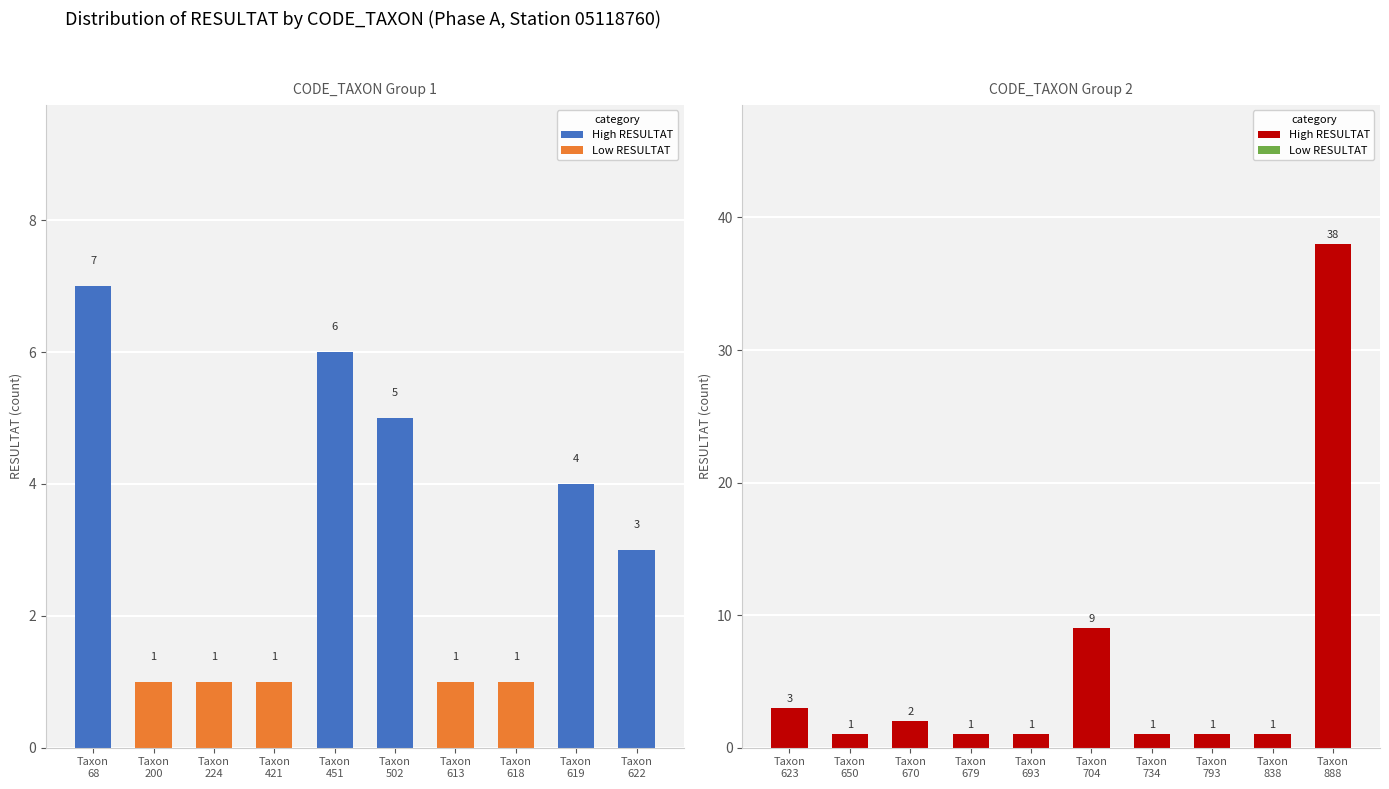

Does the chart contain stacked bars?

No